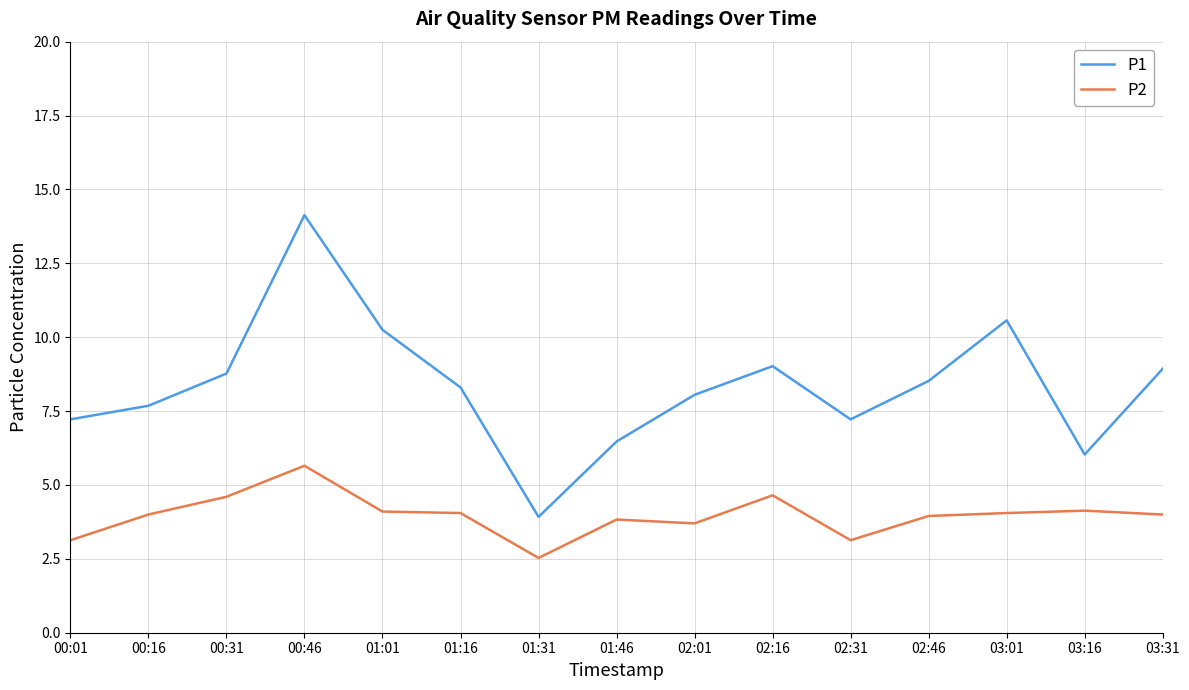

List the series in order of their overall mean, lowest first.

P2, P1